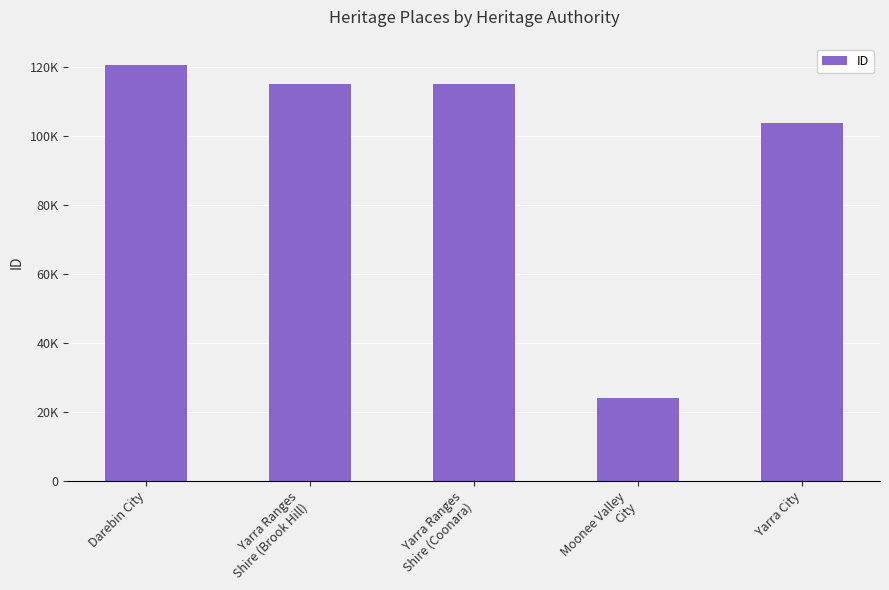

The chart shows a value of 103807 at Yarra City. True or false?

True